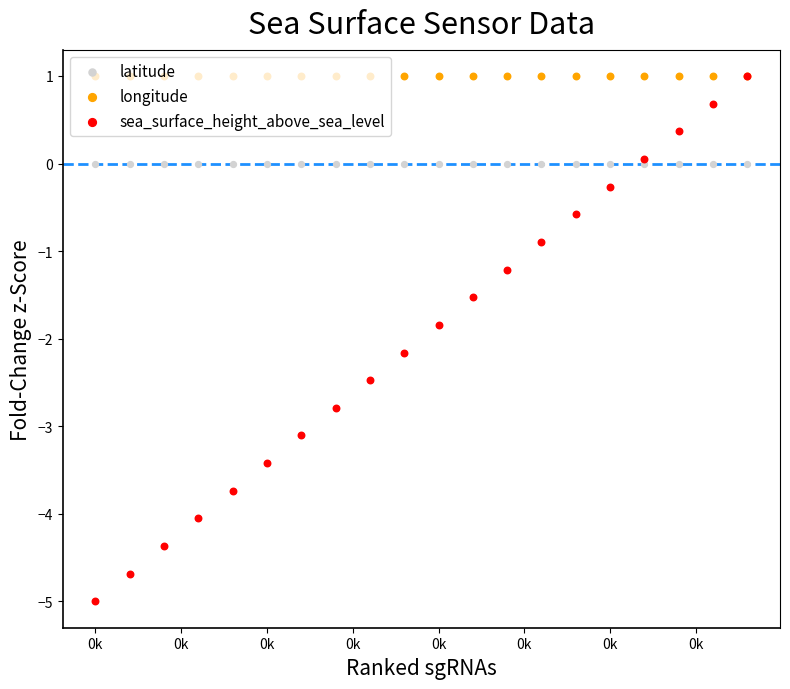

Which series has the widest spread of Y values?

sea_surface_height_above_sea_level